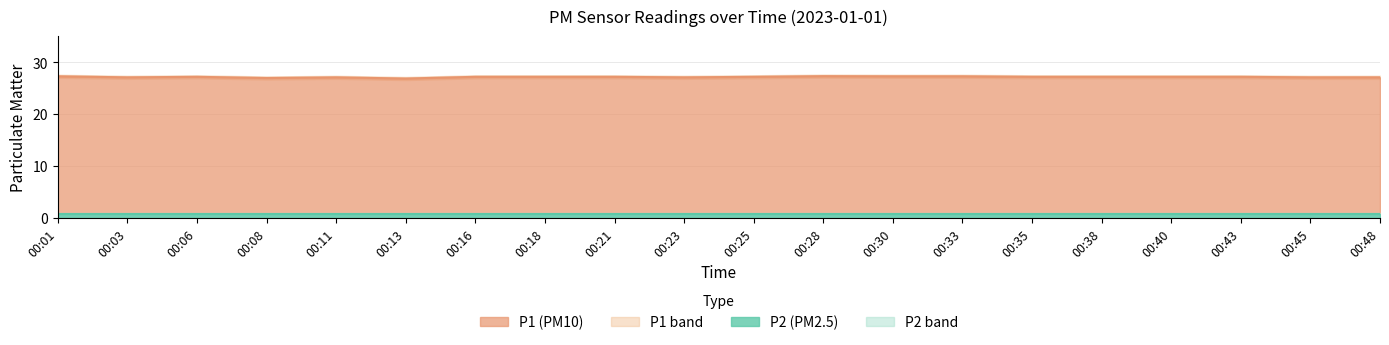

How many values in the P1 line series are below 27?

2